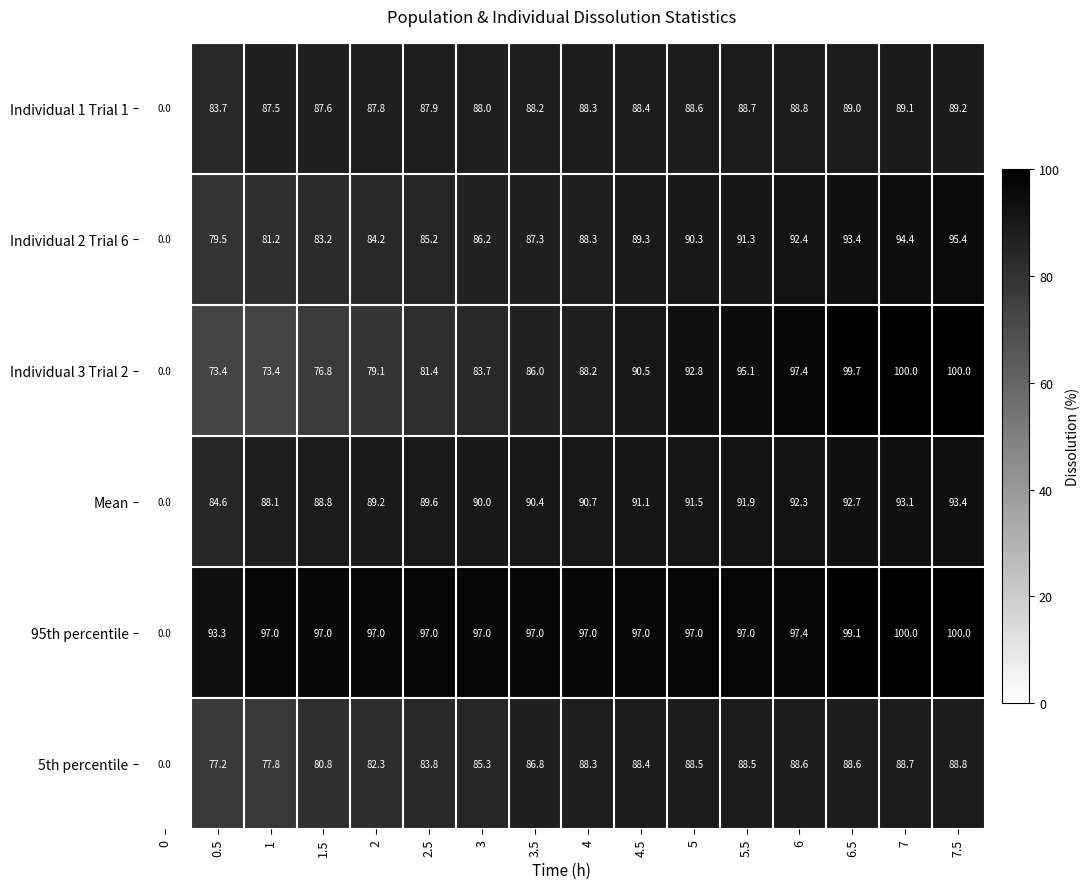

How many data points in Individual 2 Trial 6 are less than 88?

8